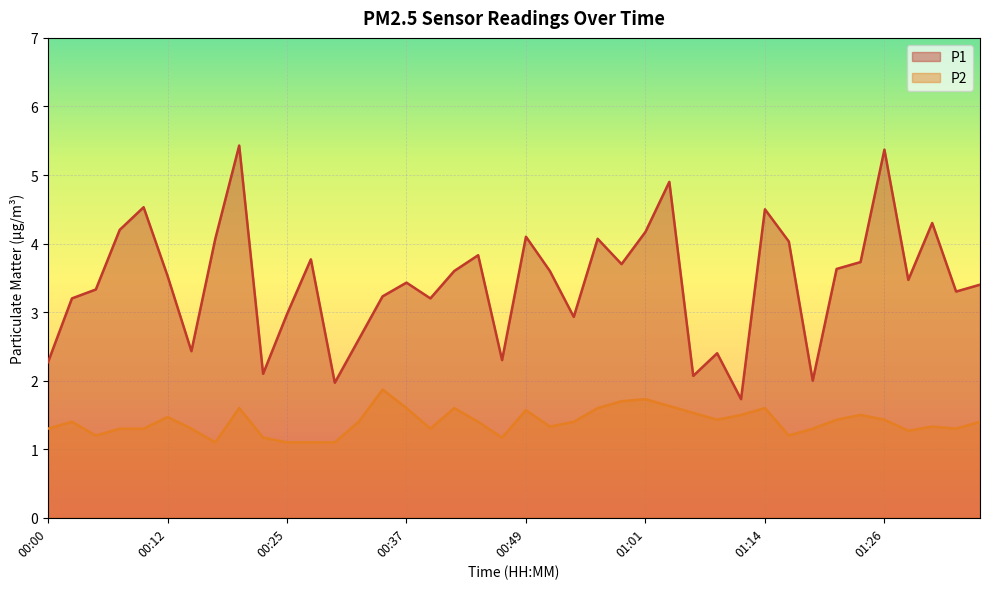

Reading left to right, extract all data points from this chart.

P1: 2.3	3.2	3.3	4.2	4.5	3.5	2.4	4.1	5.4	2.1	3.0	3.8	2.0	2.6	3.2	3.4	3.2	3.6	3.8	2.3	4.1	3.6	2.9	4.1	3.7	4.2	4.9	2.1	2.4	1.7	4.5	4.0	2.0	3.6	3.7	5.4	3.5	4.3	3.3	3.4
P2: 1.3	1.4	1.2	1.3	1.3	1.5	1.3	1.1	1.6	1.2	1.1	1.1	1.1	1.4	1.9	1.6	1.3	1.6	1.4	1.2	1.6	1.3	1.4	1.6	1.7	1.7	1.6	1.5	1.4	1.5	1.6	1.2	1.3	1.4	1.5	1.4	1.3	1.3	1.3	1.4